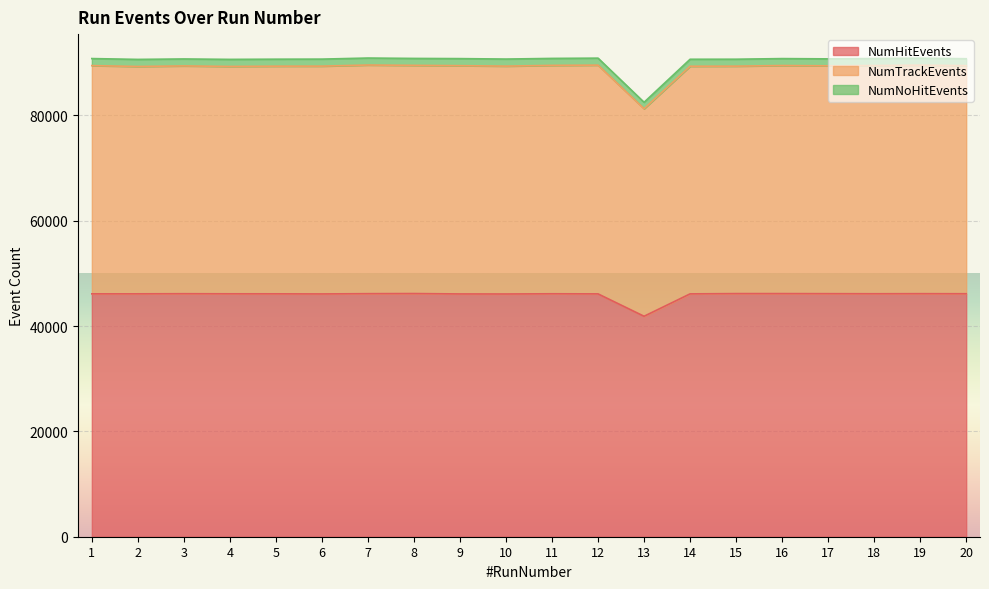

Which series has the widest spread of values?

NumTrackEvents